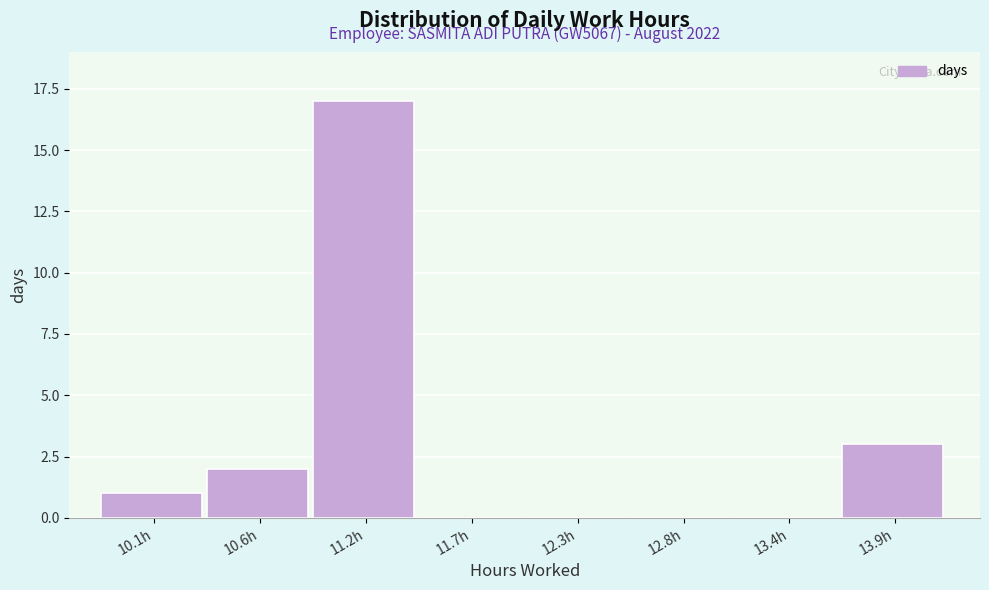

Reading left to right, extract all data points from this chart.

10.1h=1	10.6h=2	11.2h=17	11.7h=0	12.3h=0	12.8h=0	13.4h=0	13.9h=3